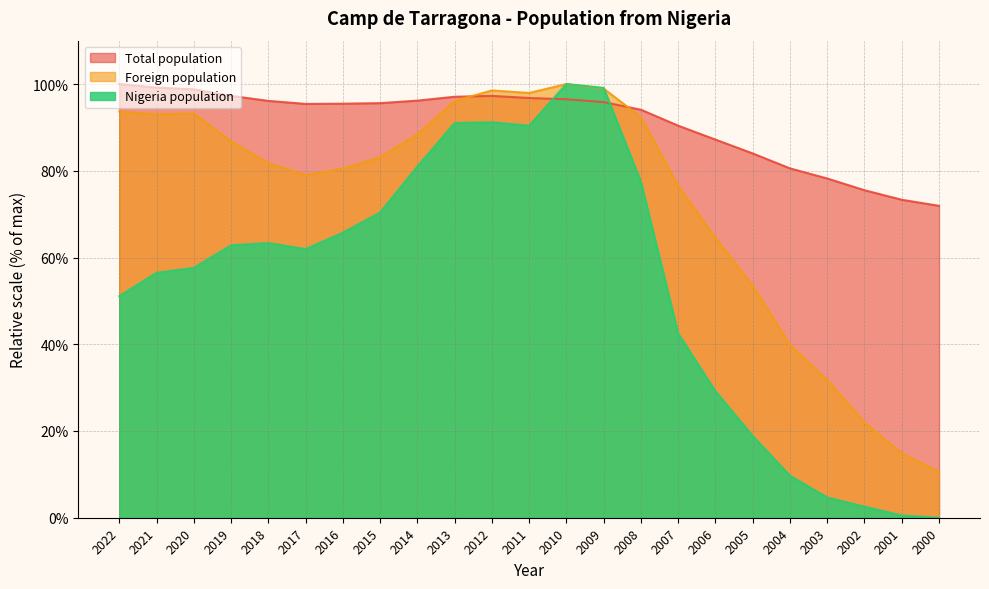

How many values in the Nigeria population series are below 61?

11